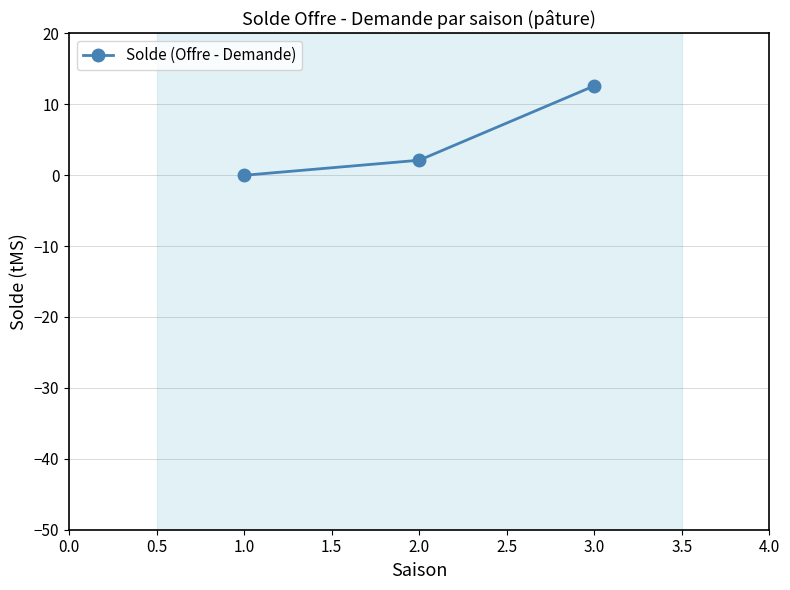

How many lines are shown in the chart?

1